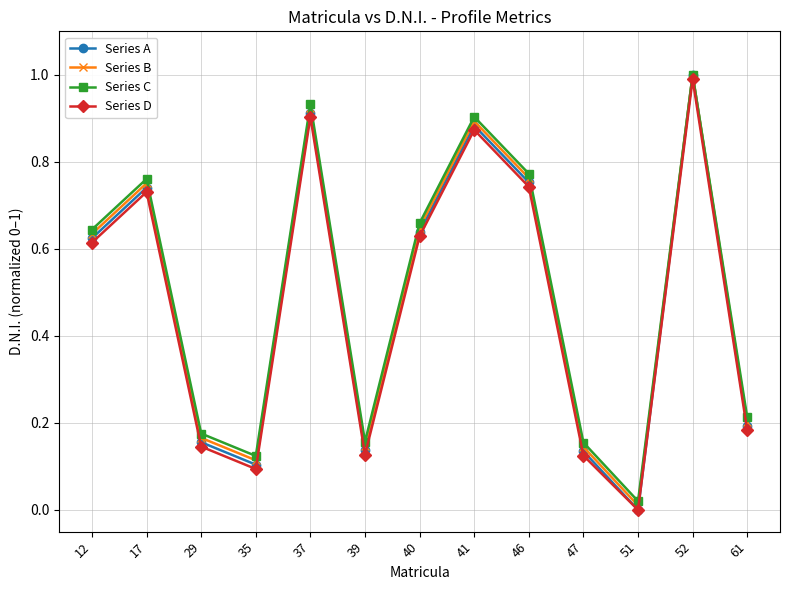

What is the sum of all Series D values?

6.2